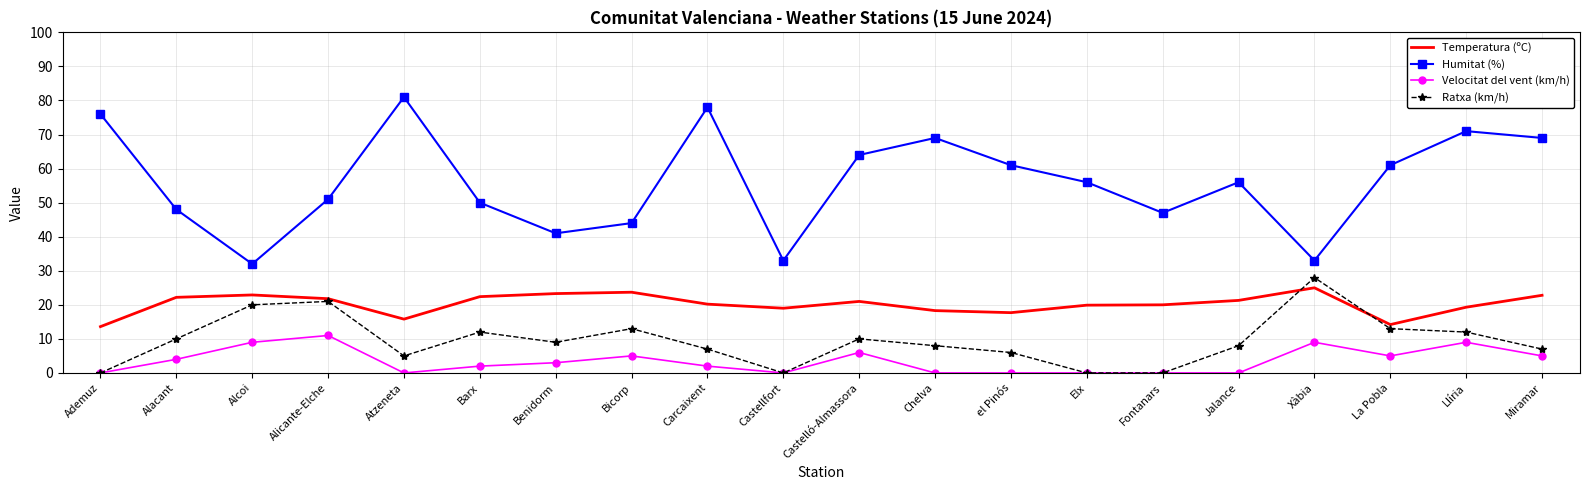

What value does the Velocitat del vent (km/h) series have at Alacant?

4.0